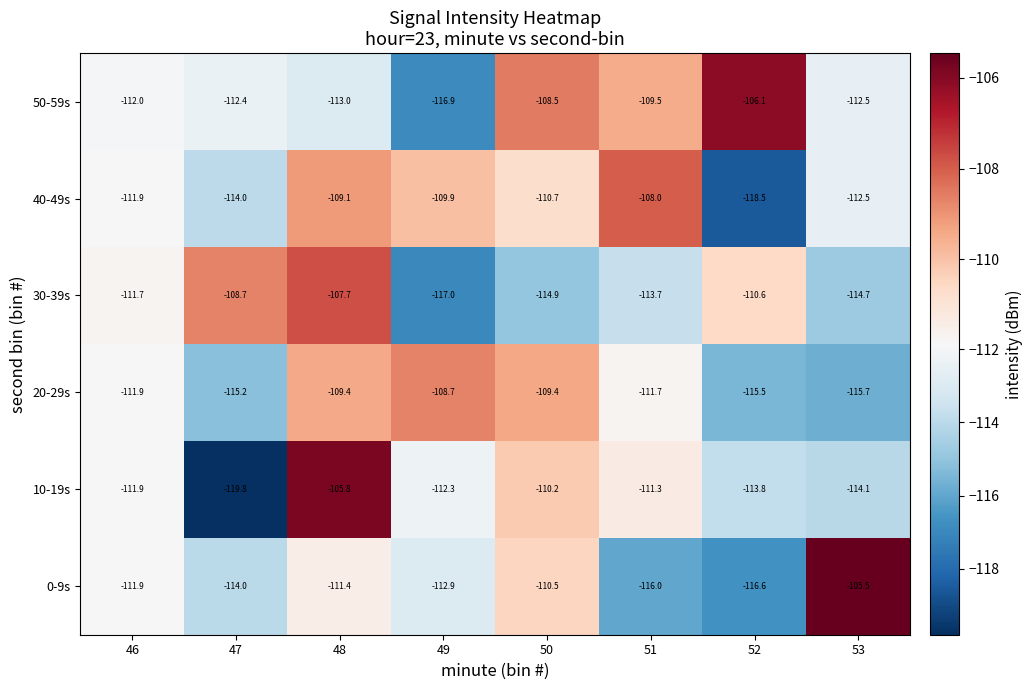

Which series has the widest spread of values?

10-19s